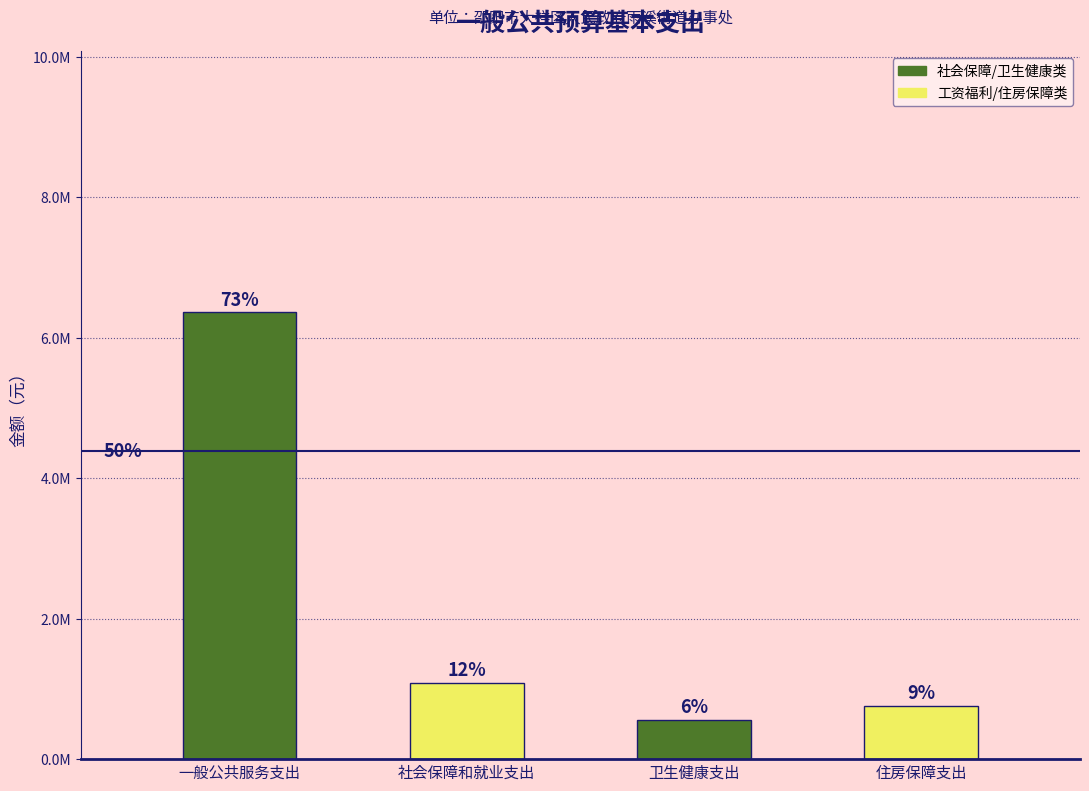

Between 社会保障和就业支出 and 卫生健康支出, which is larger?

社会保障和就业支出